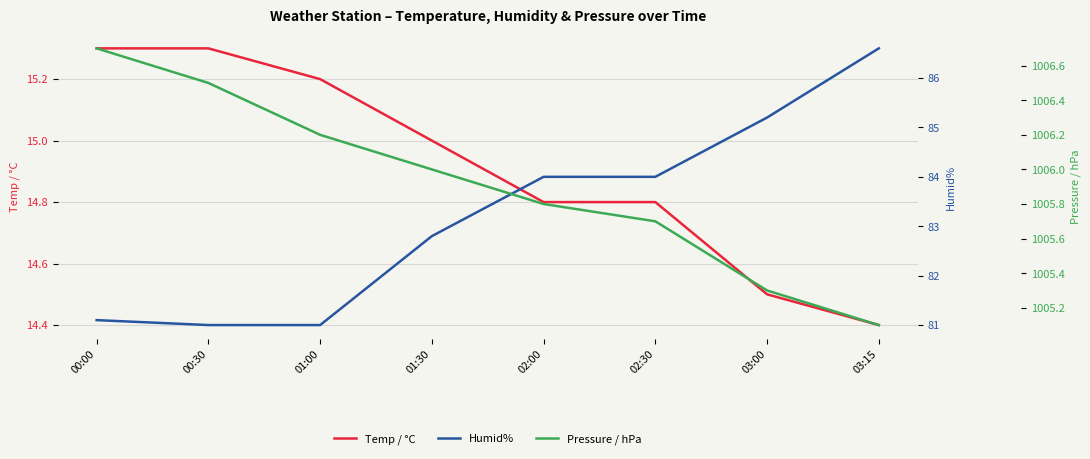

Where does the Pressure / hPa series first go above 1006?

00:00